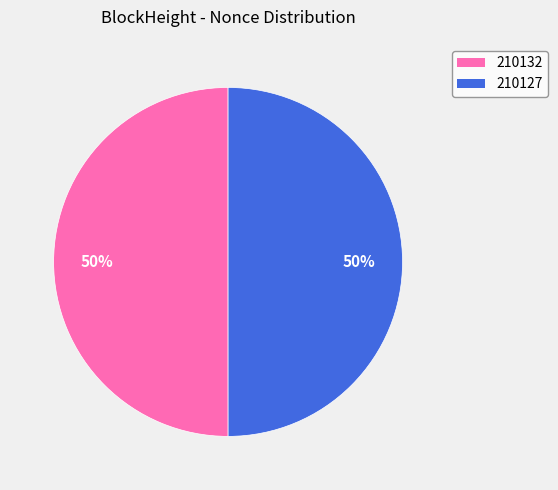

To the nearest percent, what is the average slice percentage?

50%